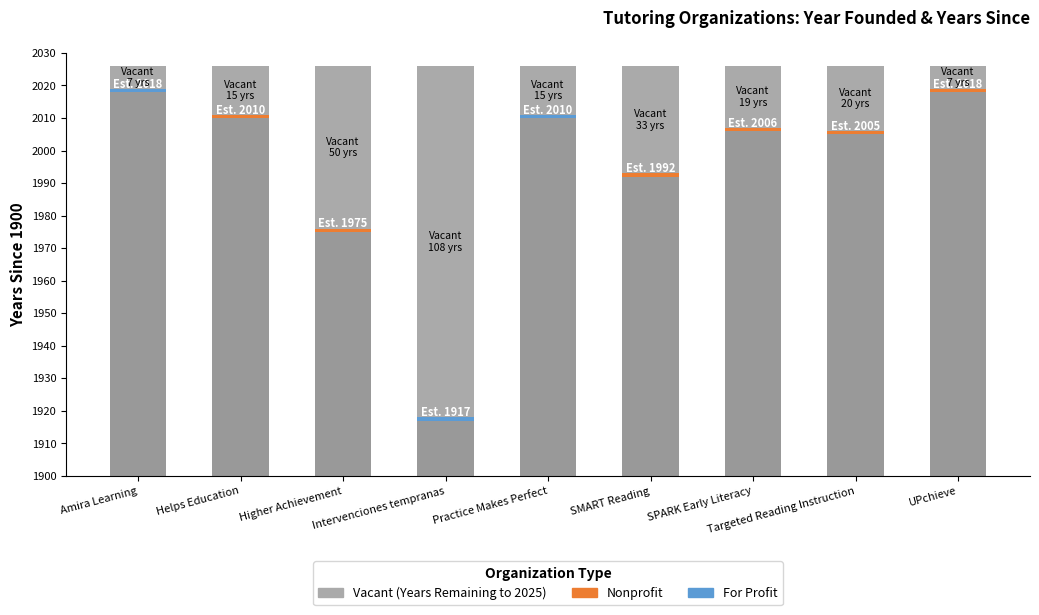

What is the label of the 4th bar from the right?

SMART Reading